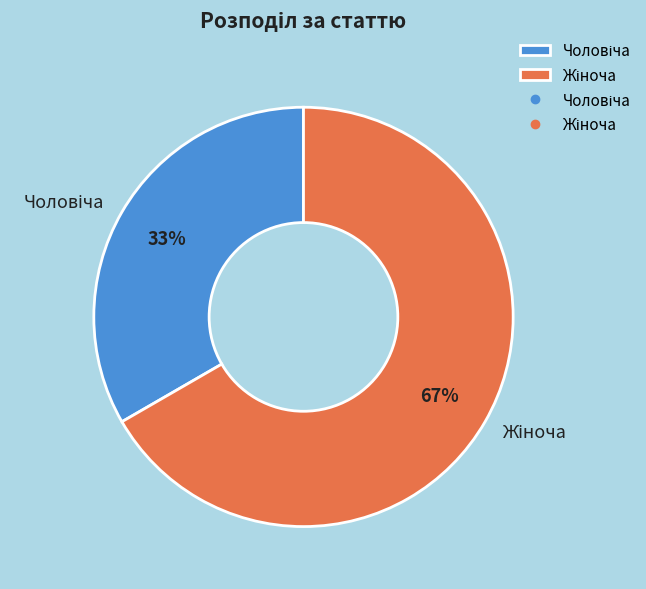

Does any single category account for the majority?

Yes